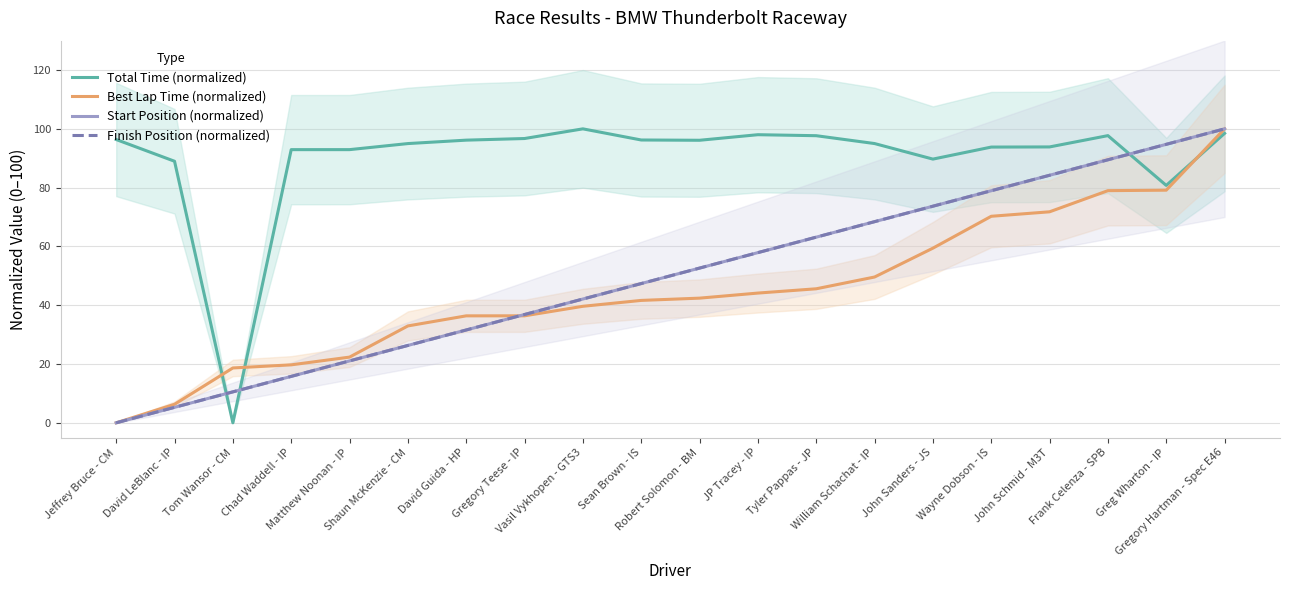

What is the sum of the Total Time (normalized) values at Matthew Noonan - IP and Sean Brown - IS?

189.1